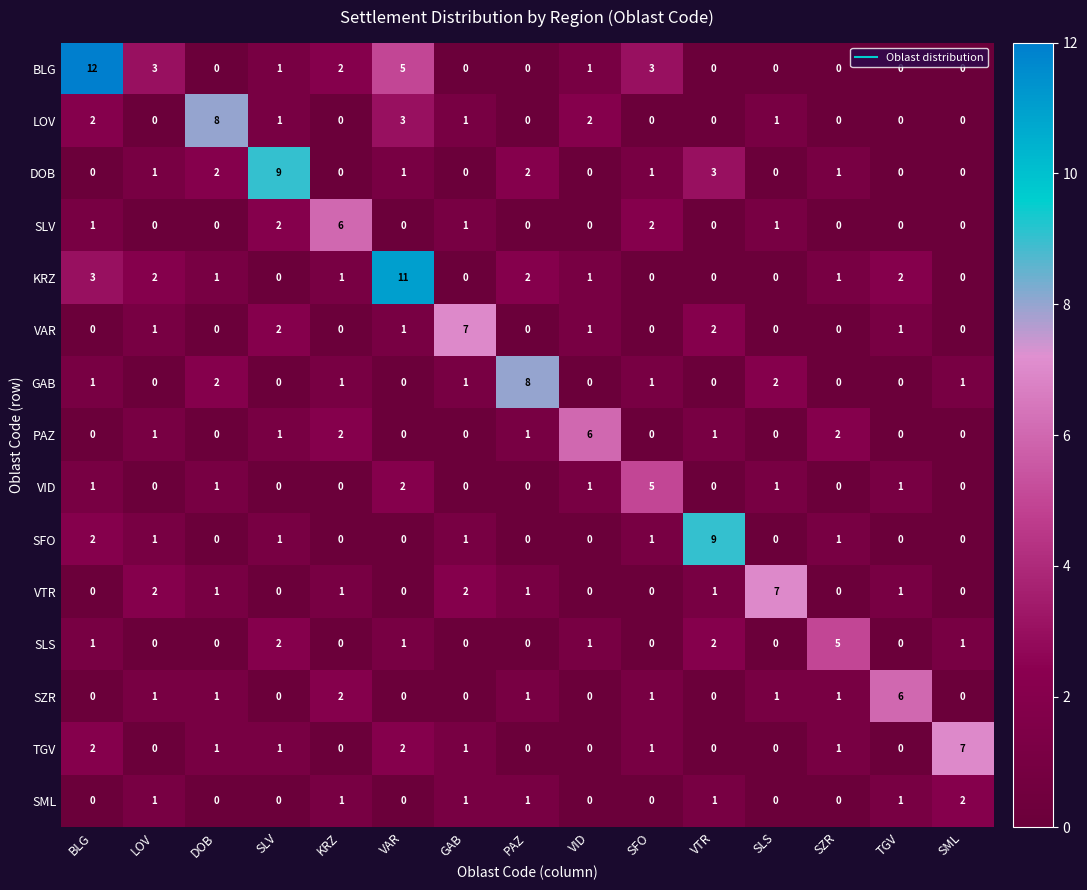

At how many categories does at least one series exceed 1?

15